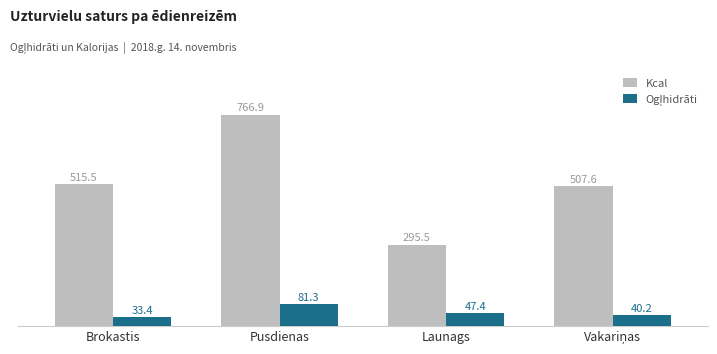

What is the approximate value of Kcal at Pusdienas?

766.9